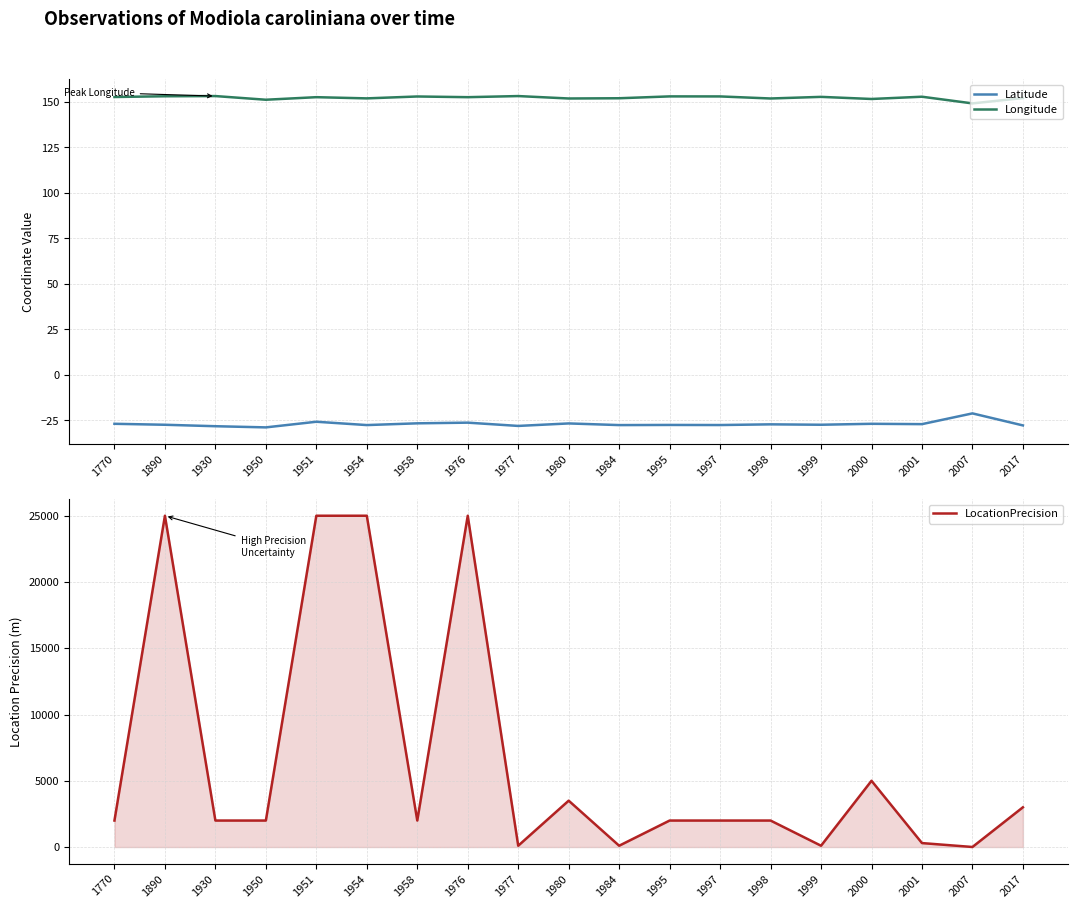

The Latitude series shows -27.6 at 1997. True or false?

True